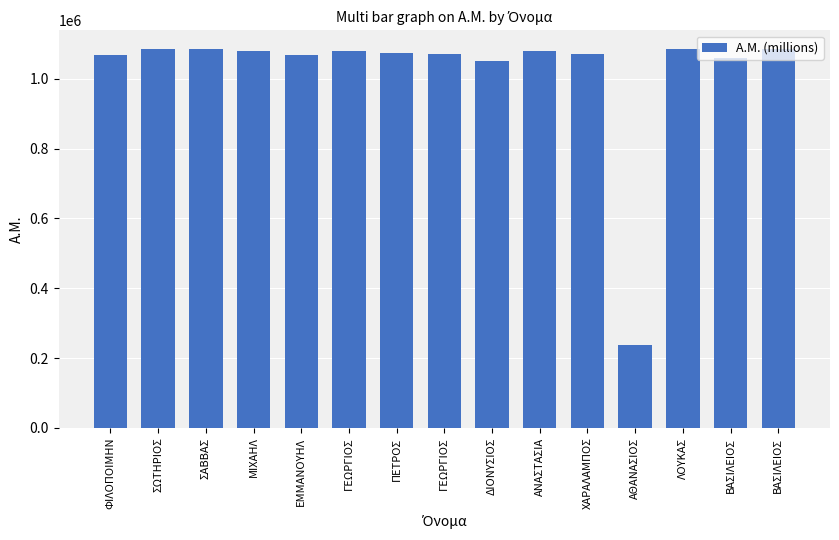

Are the bars grouped side by side (vs. stacked)?

No